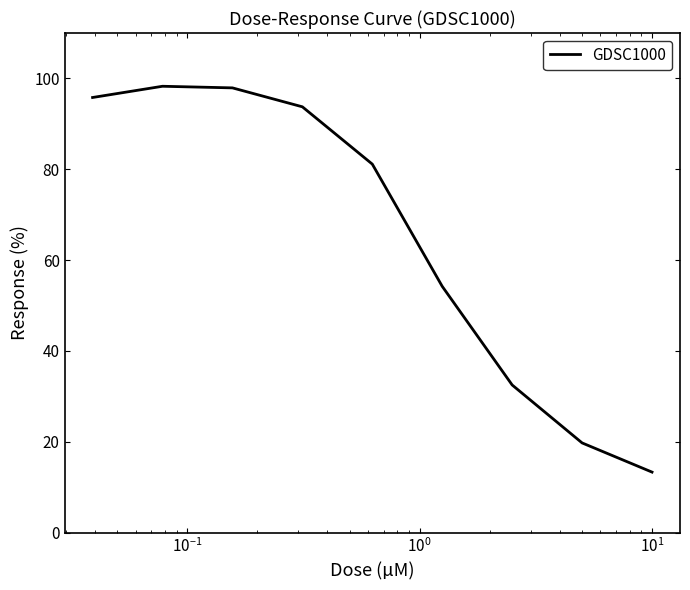

What is the greatest value displayed?

98.3